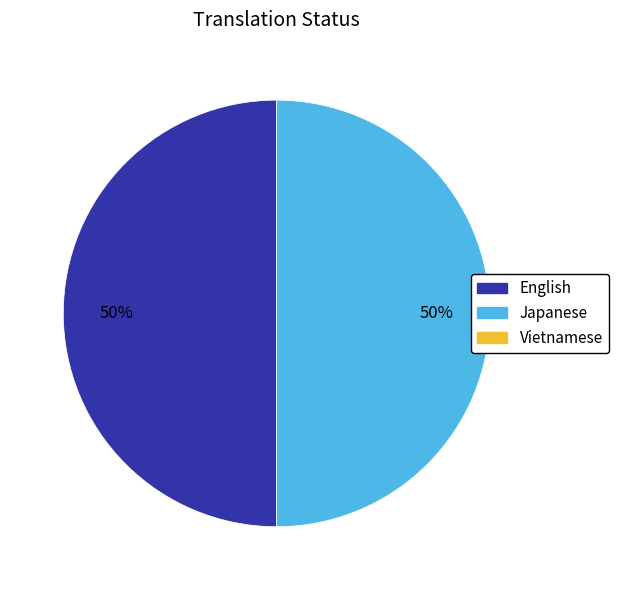

To the nearest percent, what is the average slice percentage?

50%